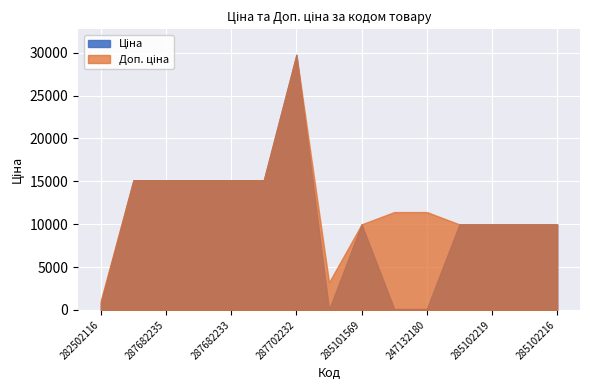

Which series has the largest range (max minus min)?

Ціна